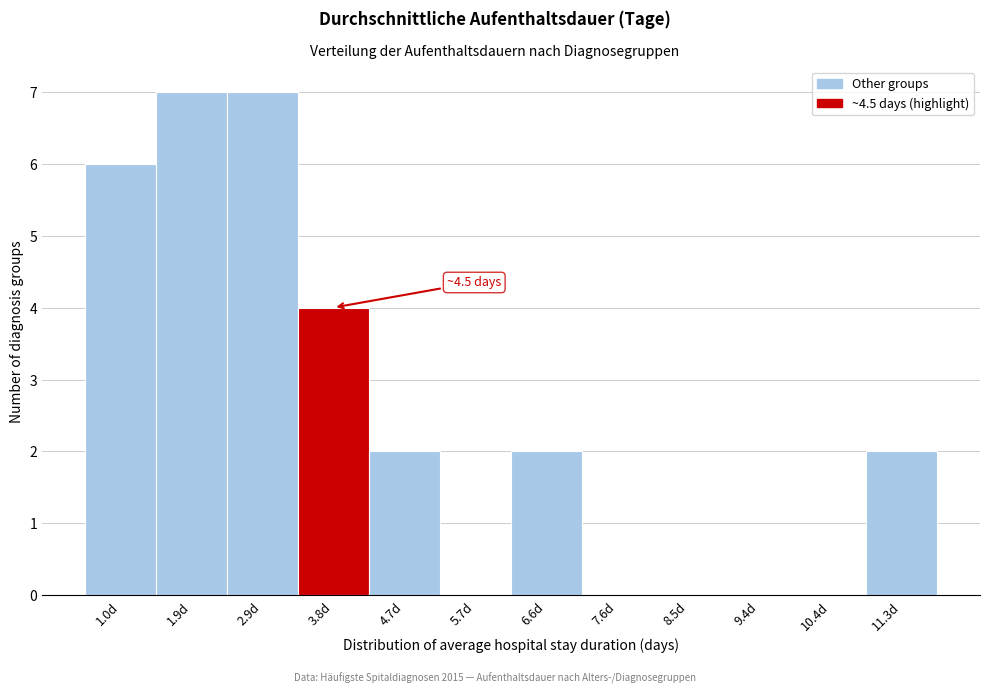

Reading left to right, list all the values displayed in this chart.

1.0d=6	1.9d=7	2.9d=7	3.8d=4	4.7d=2	5.7d=0	6.6d=2	7.6d=0	8.5d=0	9.4d=0	10.4d=0	11.3d=2